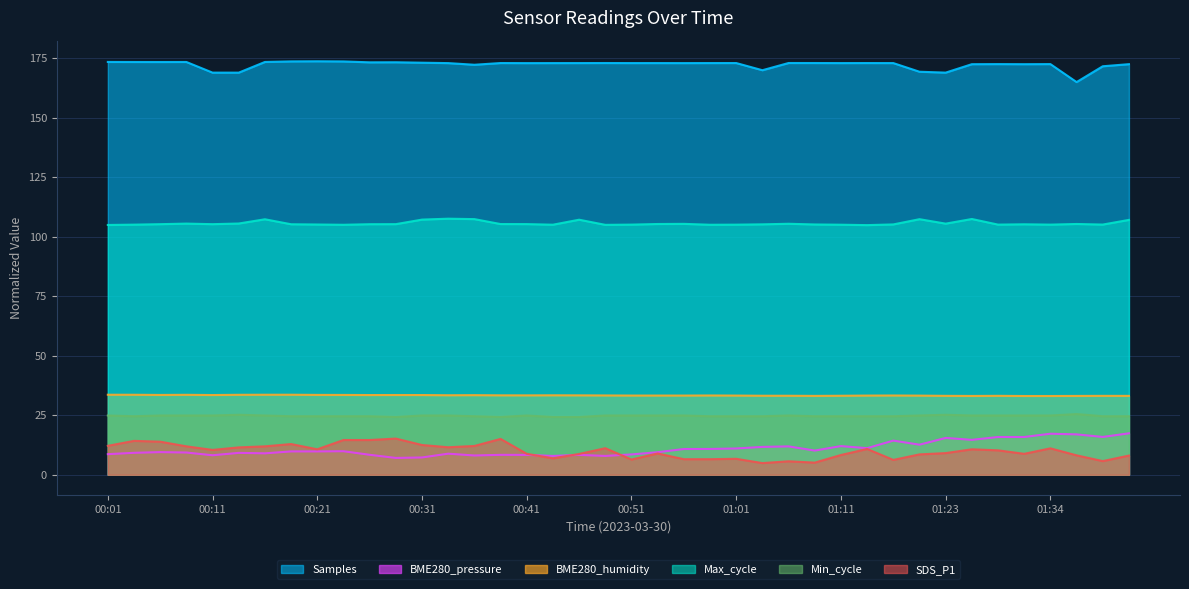

True or false: Samples has a value of 173.0 at 00:41.

True